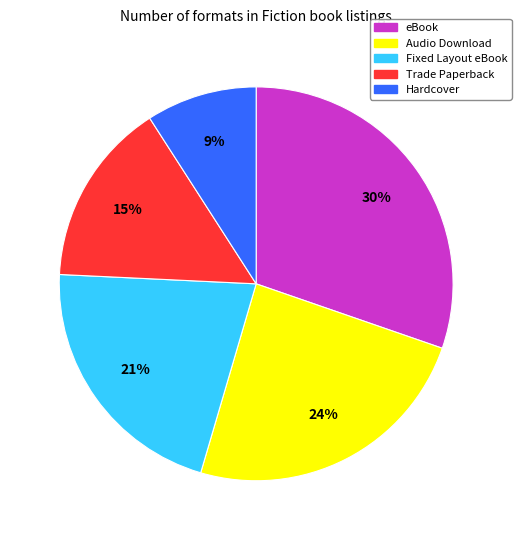

Which category has the biggest portion of the pie?

eBook